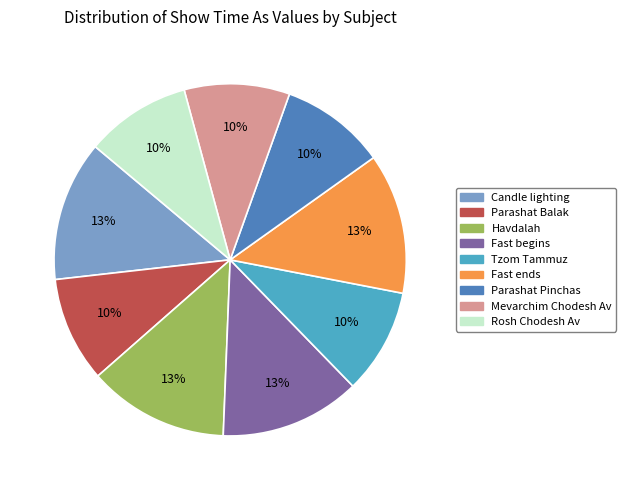

Which has a higher value, Mevarchim Chodesh Av or Fast begins?

Fast begins